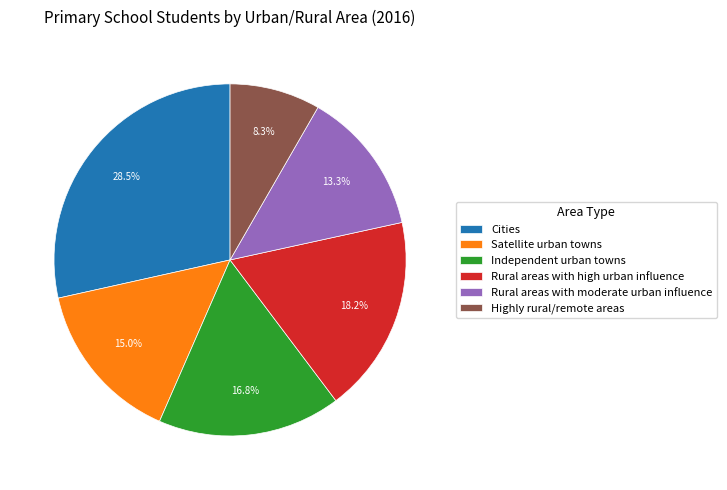

How much of the chart is everything except Highly rural/remote areas?

91.7%